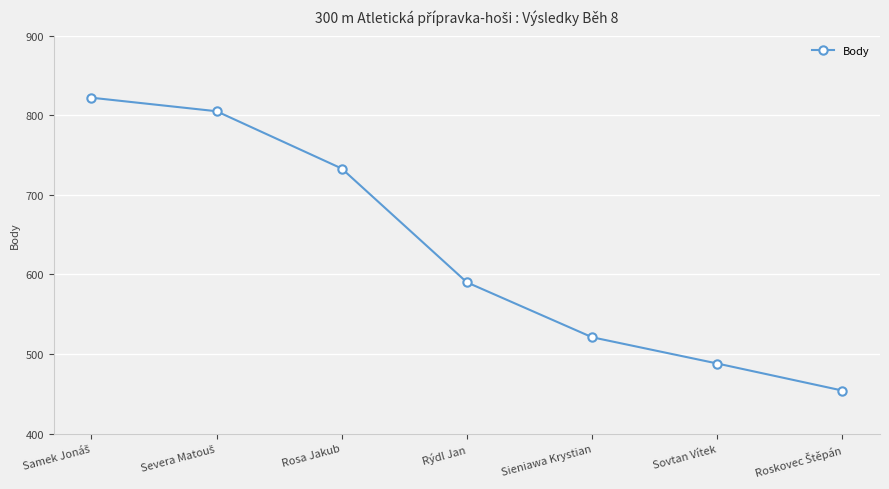

Count the number of data series in this chart.

1